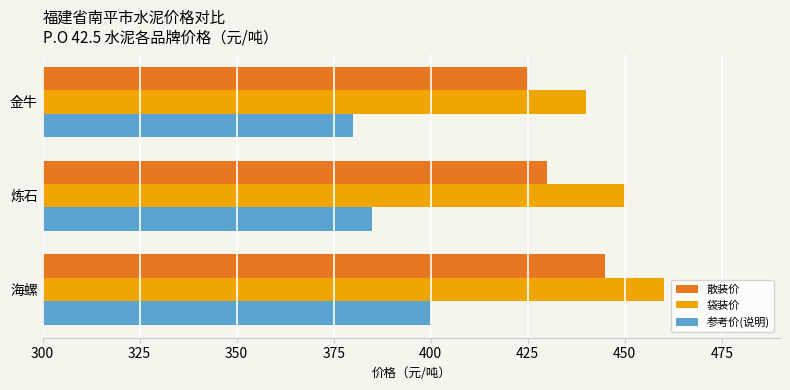

What is the sum of the 袋装价 values at 金牛 and 炼石?

890